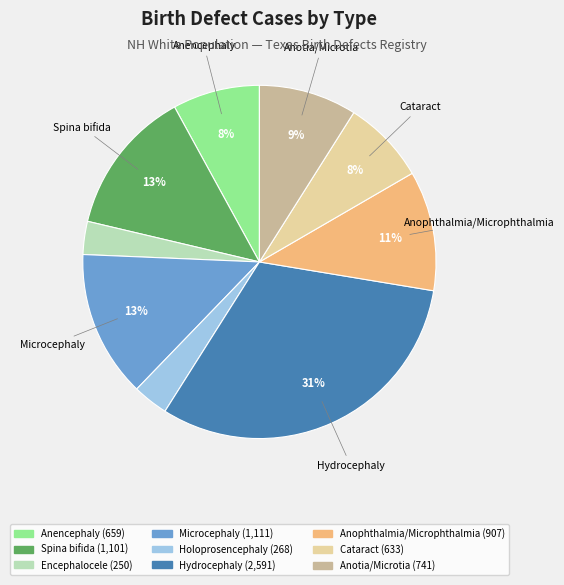

Between Holoprosencephaly and Microcephaly, which is larger?

Microcephaly